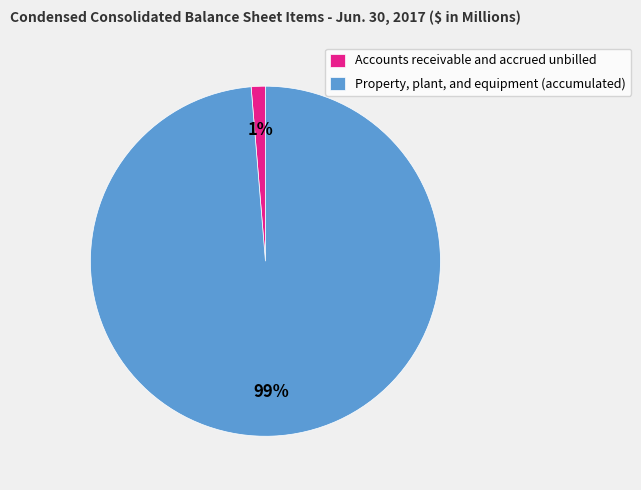

Do Property, plant, and equipment (accumulated) and Accounts receivable and accrued unbilled together represent more than half of the pie?

Yes